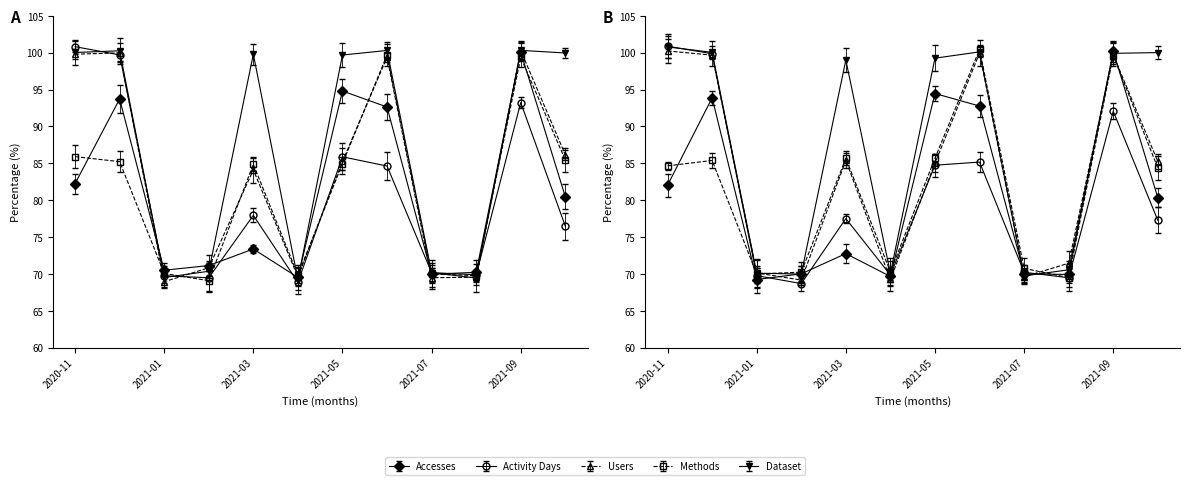

The value of Activity Days at 2021-01 is 108.7. True or false?

False